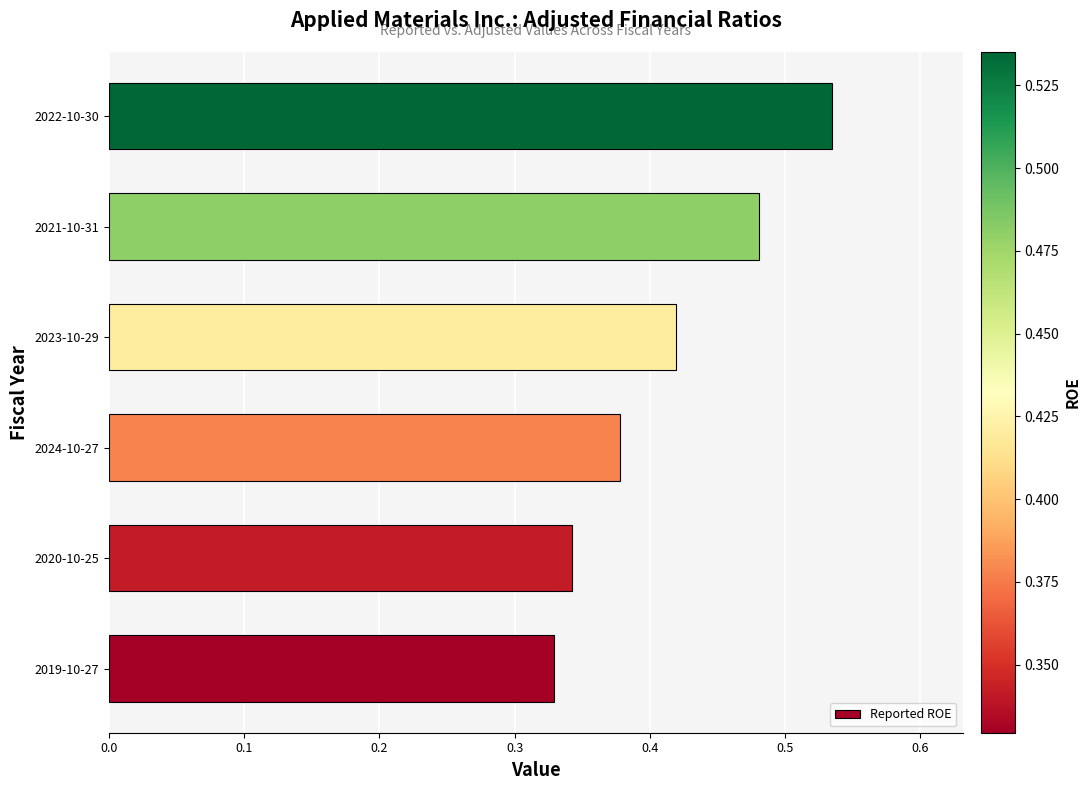

How many bars are there in total?

6